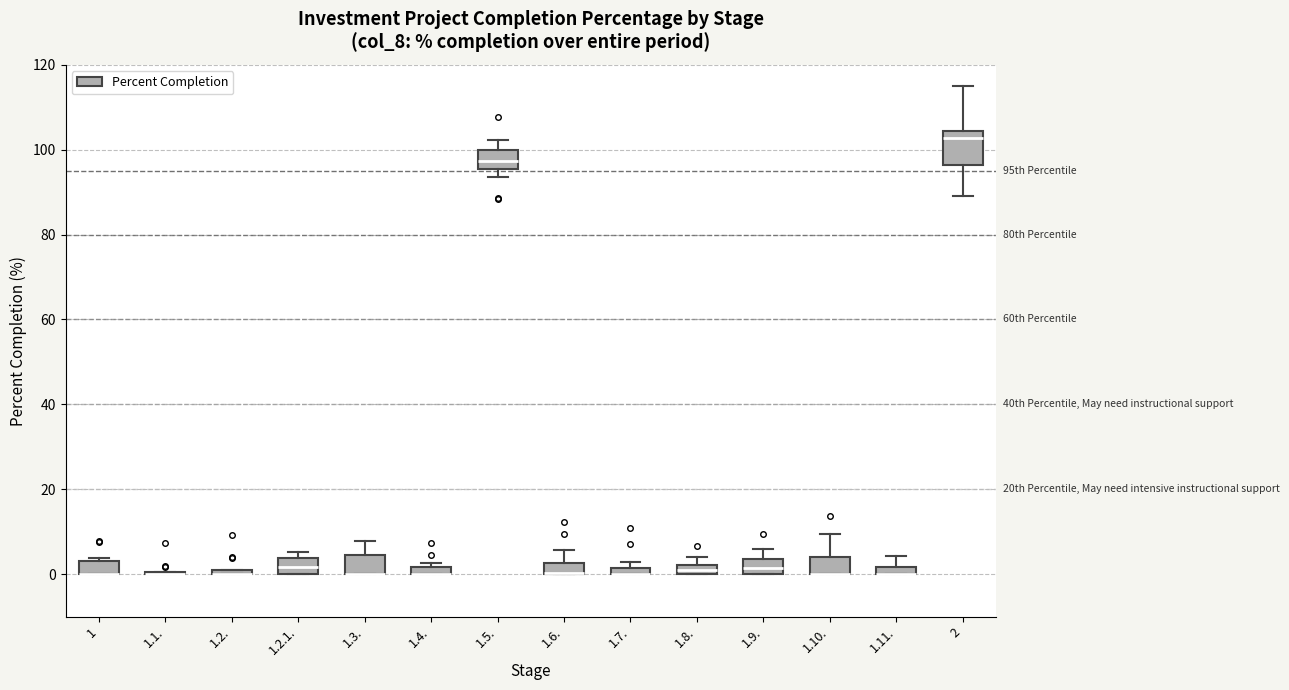

Comparing the boxes themselves (not the whiskers), which one is the tallest?

2